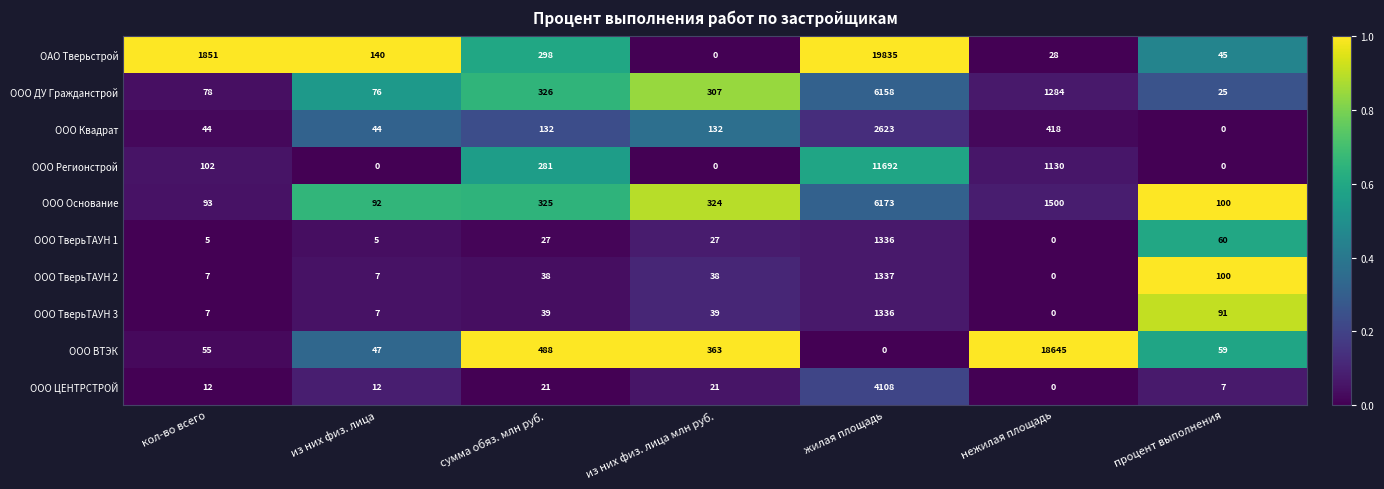

How many positive values does the ОАО Тверьстрой series have?

6